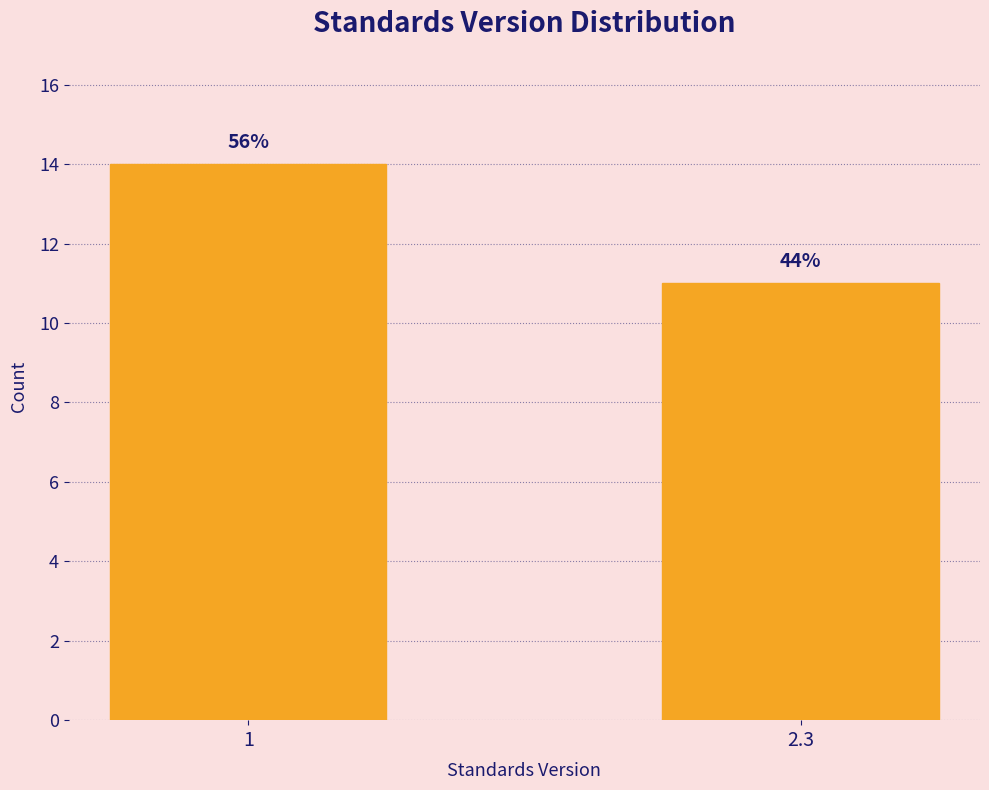

How many bars are there in total?

2